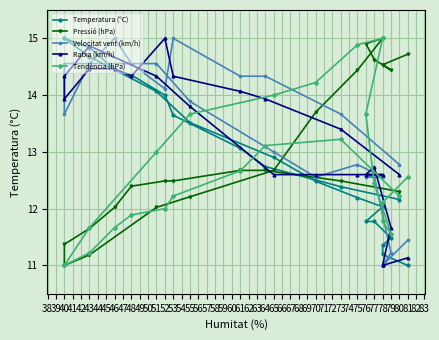

True or false: Ratxa (km/h) has a value of 20.6 at 43.

False